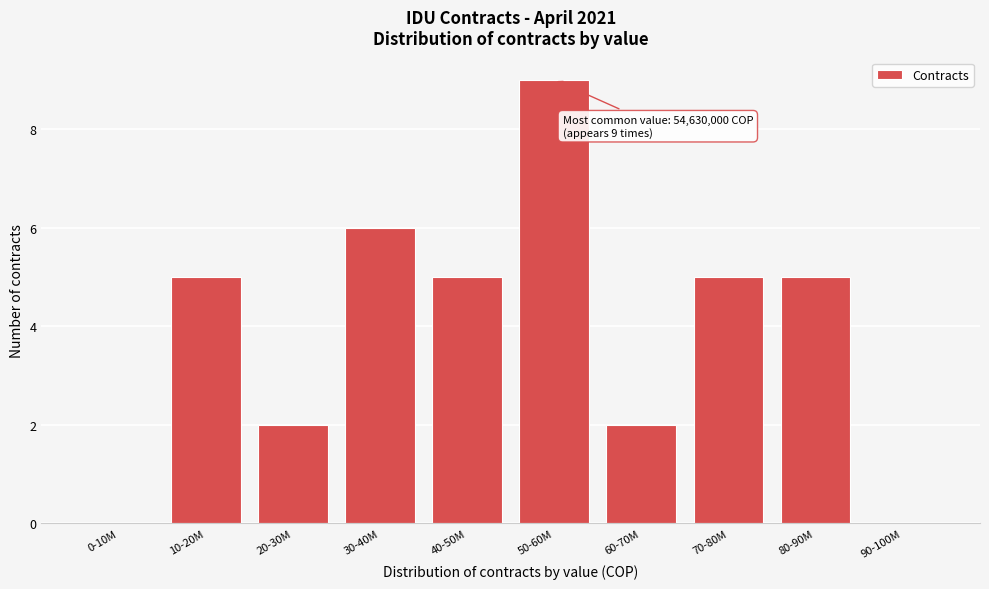

Reading left to right, transcribe all the data shown in this chart.

0-10M=0	10-20M=5	20-30M=2	30-40M=6	40-50M=5	50-60M=9	60-70M=2	70-80M=5	80-90M=5	90-100M=0